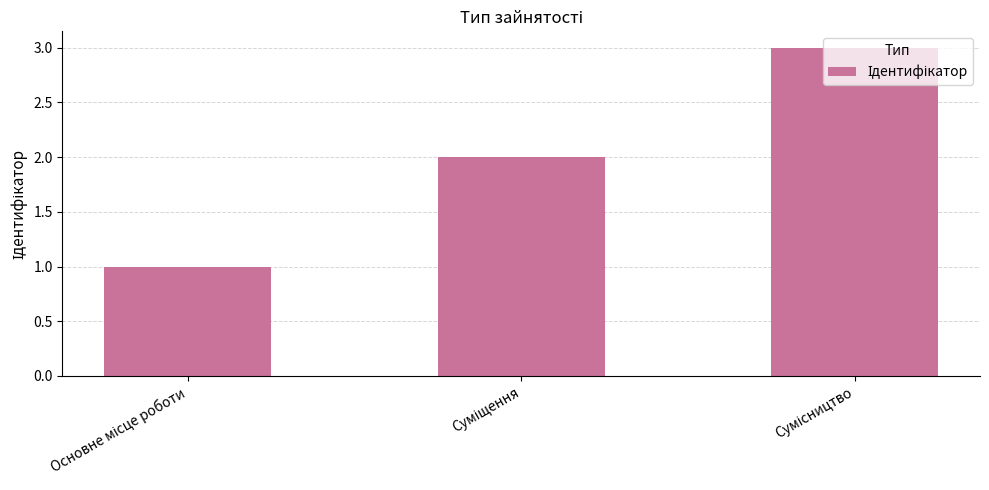

Count the values in the range 1 to 3.

3